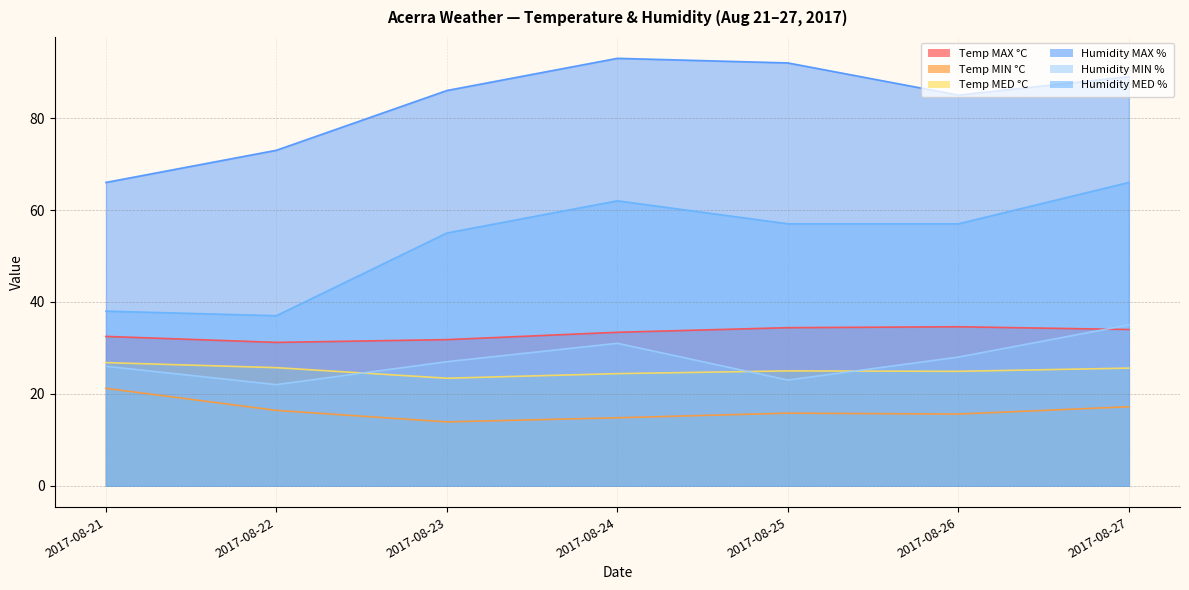

Which category has the highest value in the Humidity MED % series?

2017-08-27